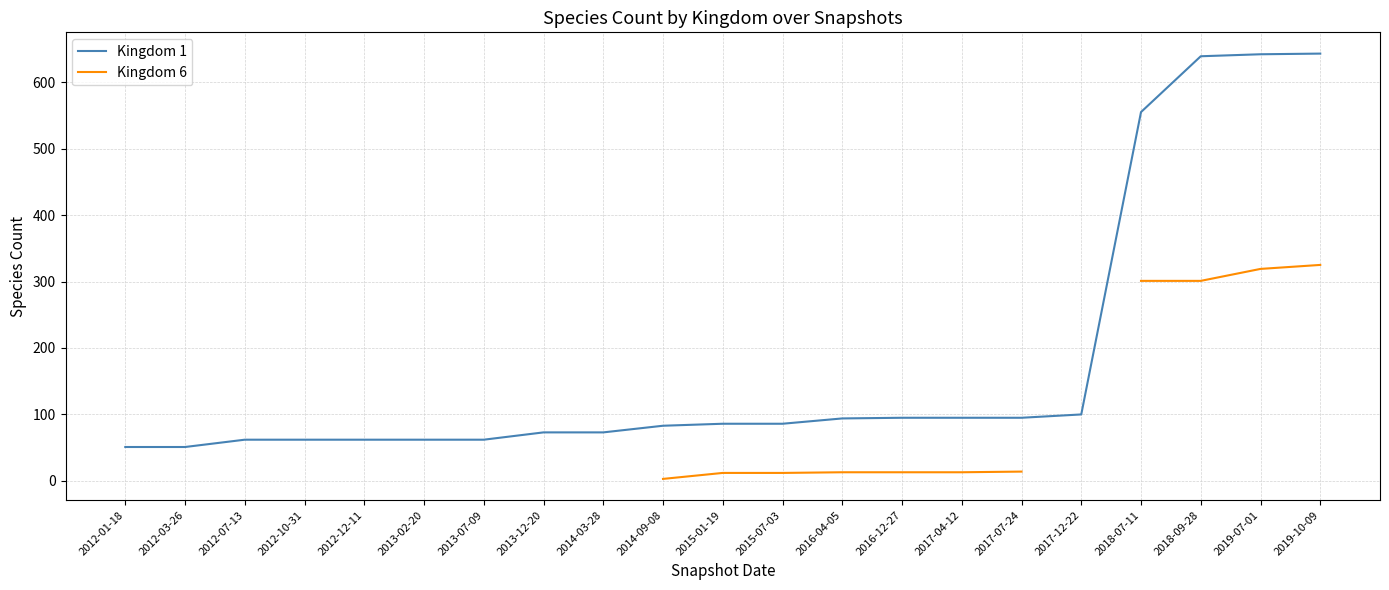

True or false: Kingdom 1 and Kingdom 6 cross at least once.

False